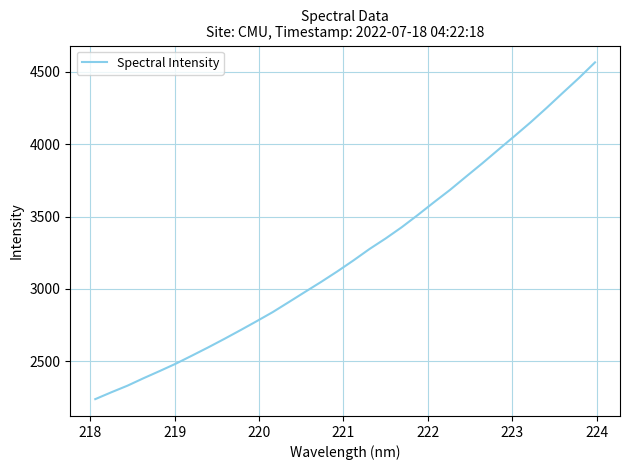

What is the greatest value displayed?

4565.4